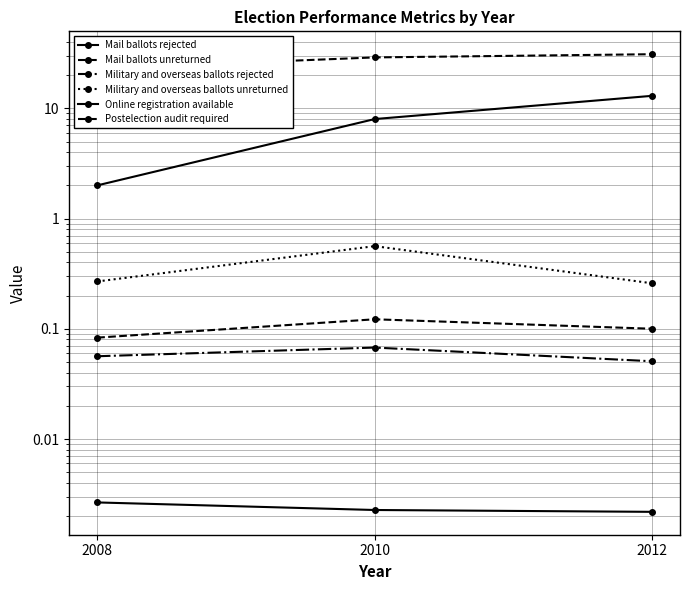

Between 2010 and 2012, which series saw the biggest shift?

Online registration available